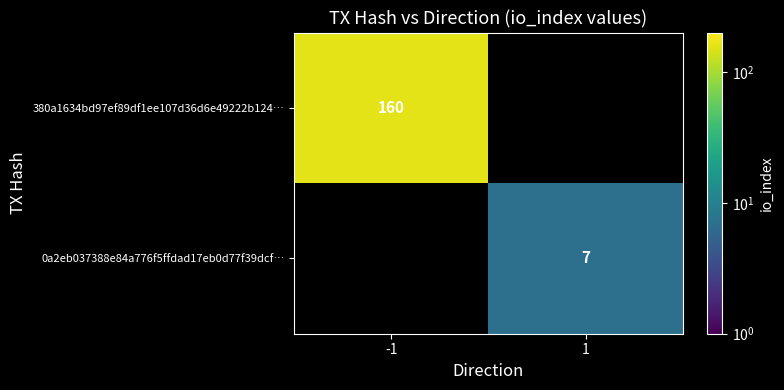

Between 1 and -1, which is larger?

-1